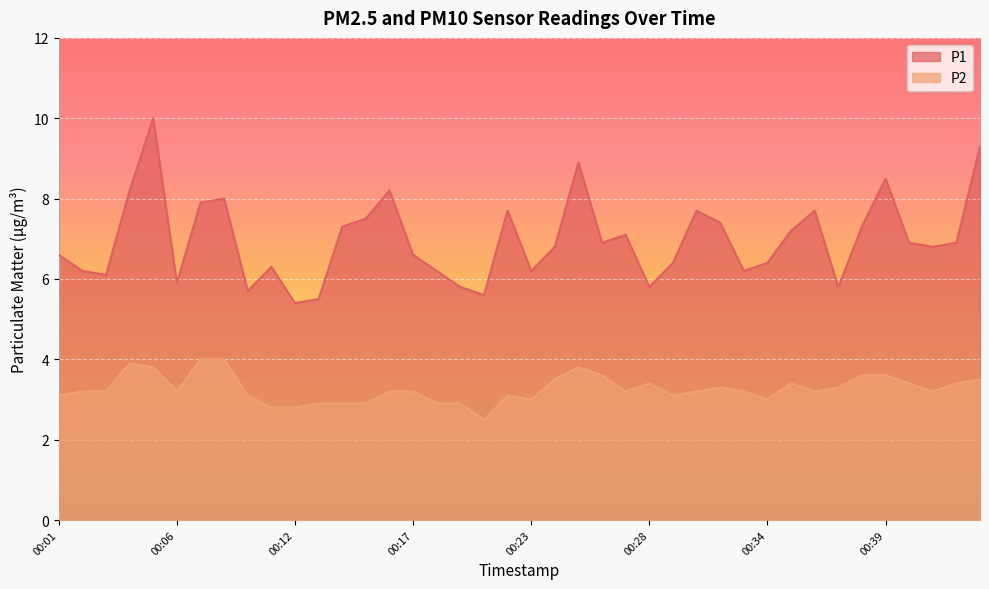

At which label does P2 first exceed 3?

00:01